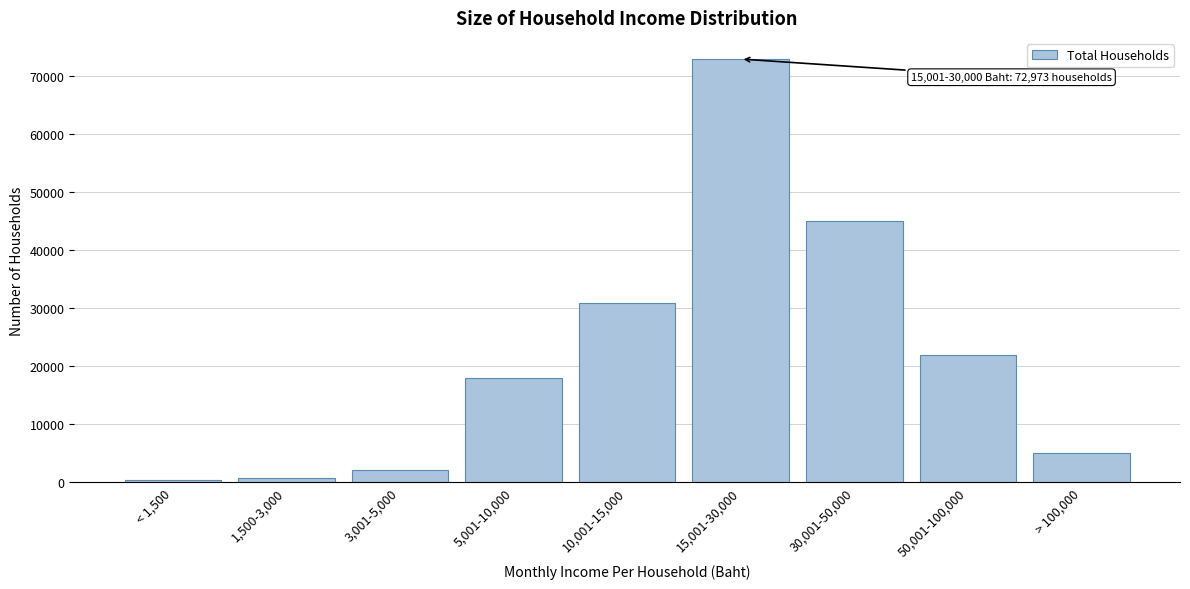

Reading left to right, what are all the values shown in this chart?

< 1,500=381	1,500-3,000=781	3,001-5,000=2065	5,001-10,000=18044	10,001-15,000=30888	15,001-30,000=72973	30,001-50,000=45122	50,001-100,000=21878	> 100,000=5096